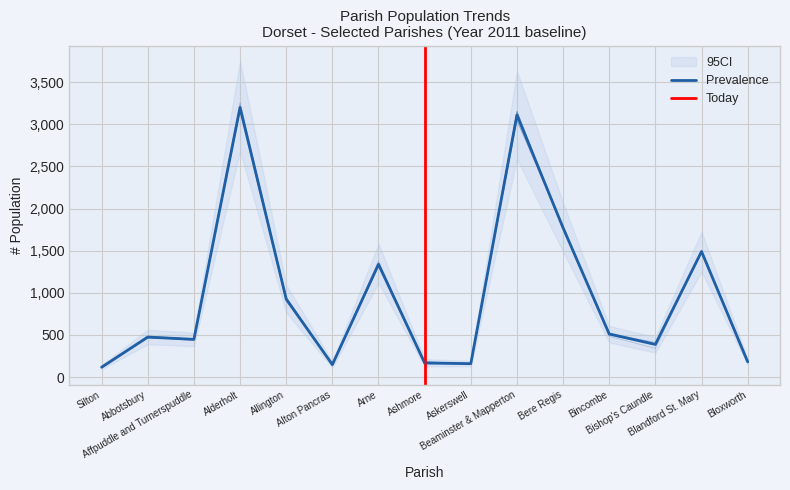

How many interior local valleys does the Year 2019 series have?

4